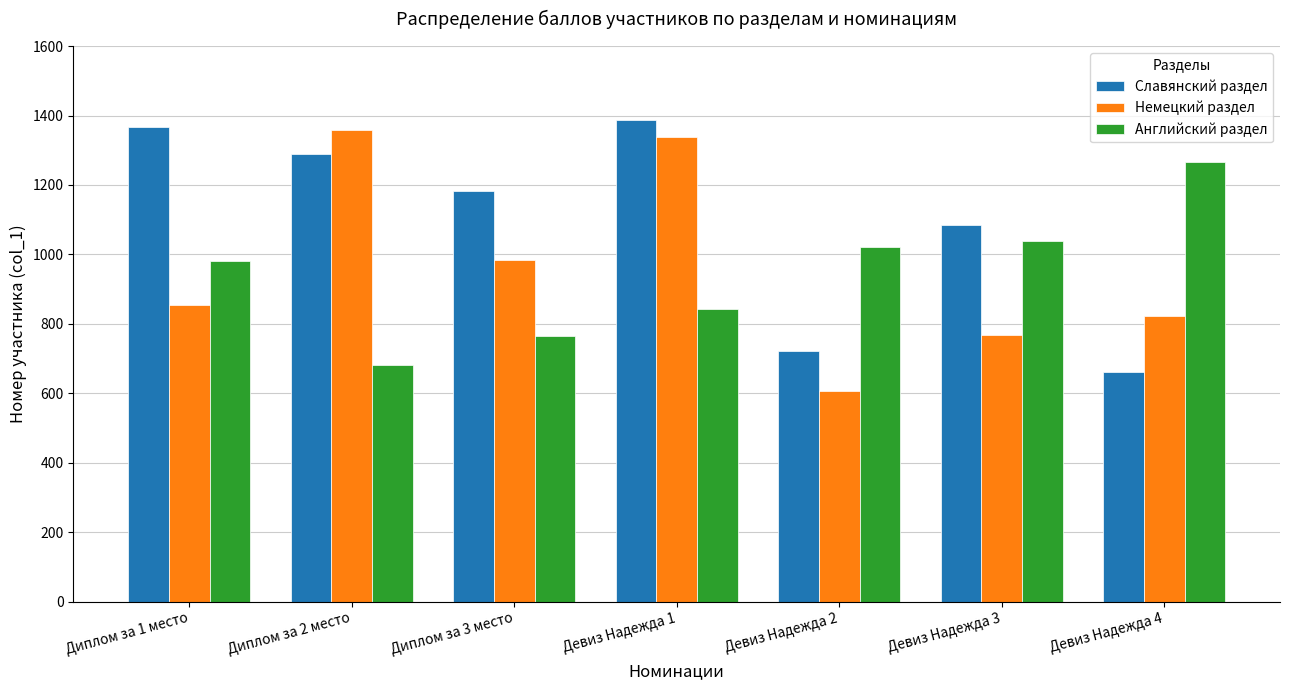

Rank the series at Девиз Надежда 1 from highest to lowest value.

Славянский раздел, Немецкий раздел, Английский раздел